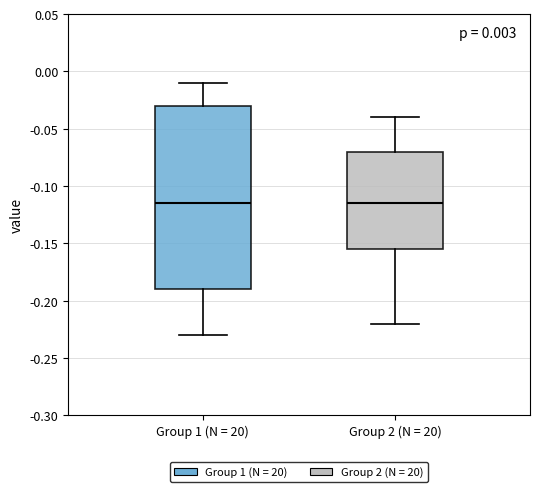

Where does the lower whisker of the box for Group 2 (N = 20) end on the y-axis? The values are not printed on the chart, so give them approximately, as read against the axis.

-0.220